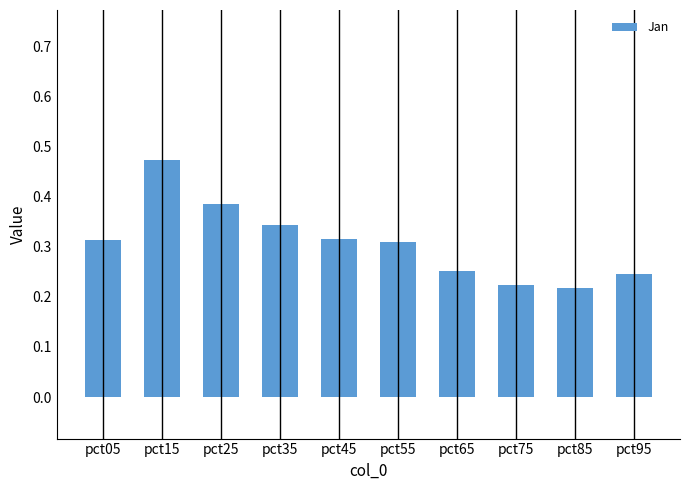

Between pct15 and pct55, which is larger?

pct15